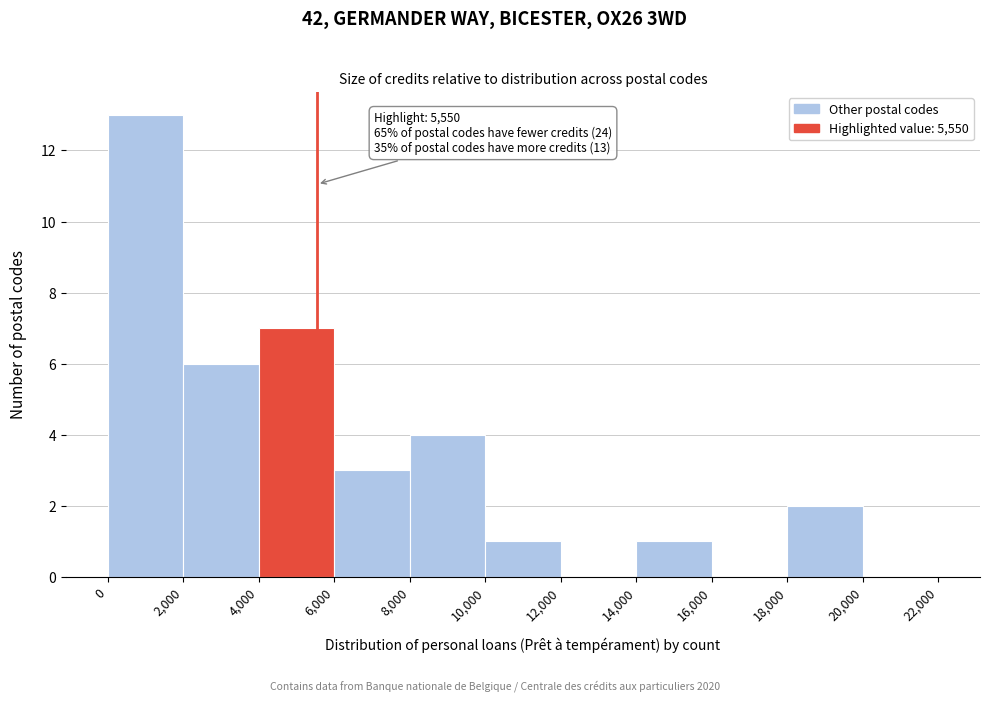

Over which range of the x-axis is the bar tallest?

0 to 2,000